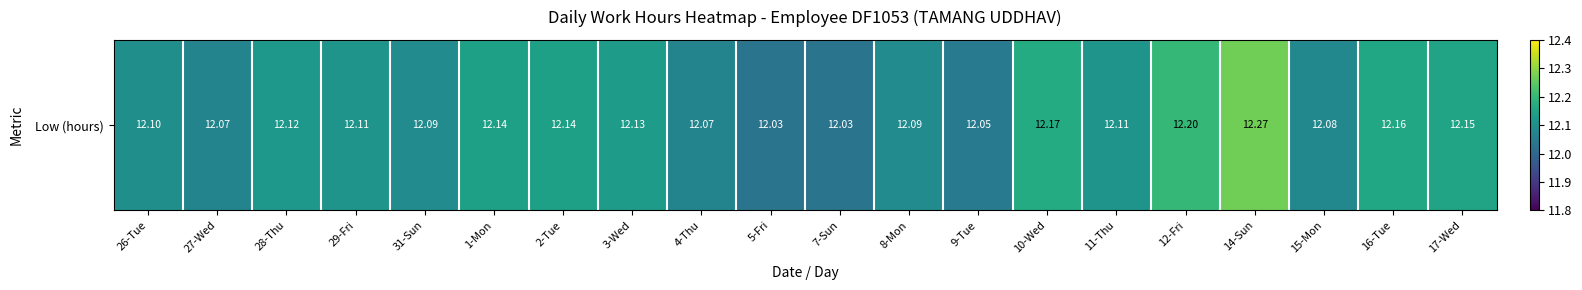

What is the ratio of the value at 26-Tue to the value at 15-Mon?

1.0